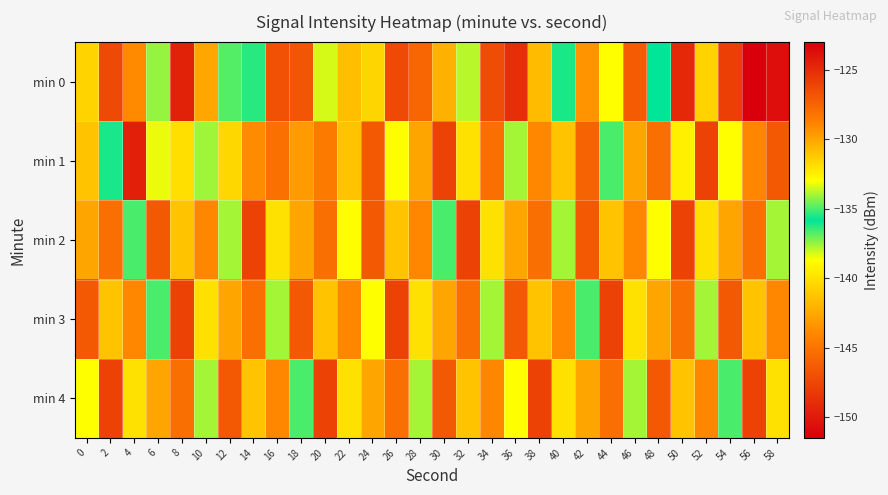

Reading left to right, what are all the values shown in this chart?

min 0: 0=-140.6	2=-126.3	4=-129.1	6=-137.5	8=-124.5	10=-130.0	12=-134.9	14=-136.3	16=-126.6	18=-126.9	20=-133.4	22=-130.8	24=-131.6	26=-126.4	28=-127.6	30=-130.4	32=-133.8	34=-126.4	36=-125.1	38=-130.7	40=-136.1	42=-129.4	44=-138.7	46=-127.1	48=-135.8	50=-149.1	52=-131.5	54=-125.9	56=-151.4	58=-123.7
min 1: 0=-141.3	2=-135.5	4=-124.4	6=-133.2	8=-131.9	10=-134.0	12=-131.7	14=-129.2	16=-128.1	18=-129.7	20=-128.5	22=-131.0	24=-127.0	26=-133.0	28=-130.0	30=-126.0	32=-132.0	34=-128.0	36=-134.0	38=-129.0	40=-131.0	42=-127.5	44=-135.0	46=-130.0	48=-128.0	50=-132.5	52=-126.0	54=-133.0	56=-129.0	58=-127.0
min 2: 0=-130.0	2=-128.0	4=-135.0	6=-127.0	8=-131.0	10=-129.0	12=-134.0	14=-126.0	16=-132.0	18=-130.0	20=-128.0	22=-133.0	24=-127.0	26=-131.0	28=-129.0	30=-135.0	32=-126.0	34=-132.0	36=-130.0	38=-128.0	40=-134.0	42=-127.0	44=-131.0	46=-129.0	48=-133.0	50=-126.0	52=-132.0	54=-130.0	56=-128.0	58=-134.0
min 3: 0=-127.0	2=-131.0	4=-129.0	6=-135.0	8=-126.0	10=-132.0	12=-130.0	14=-128.0	16=-134.0	18=-127.0	20=-131.0	22=-129.0	24=-133.0	26=-126.0	28=-132.0	30=-130.0	32=-128.0	34=-134.0	36=-127.0	38=-131.0	40=-129.0	42=-135.0	44=-126.0	46=-132.0	48=-130.0	50=-128.0	52=-134.0	54=-127.0	56=-131.0	58=-129.0
min 4: 0=-133.0	2=-126.0	4=-132.0	6=-130.0	8=-128.0	10=-134.0	12=-127.0	14=-131.0	16=-129.0	18=-135.0	20=-126.0	22=-132.0	24=-130.0	26=-128.0	28=-134.0	30=-127.0	32=-131.0	34=-129.0	36=-133.0	38=-126.0	40=-132.0	42=-130.0	44=-128.0	46=-134.0	48=-127.0	50=-131.0	52=-129.0	54=-135.0	56=-126.0	58=-132.0